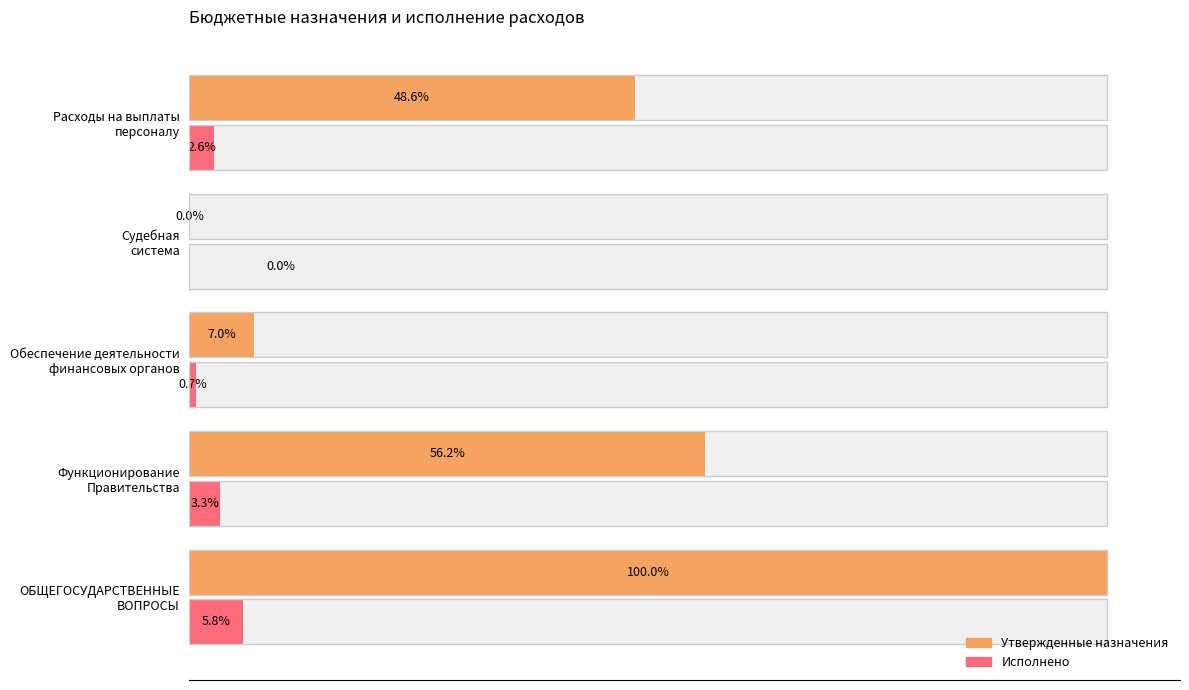

How many distinct data groups are displayed?

2